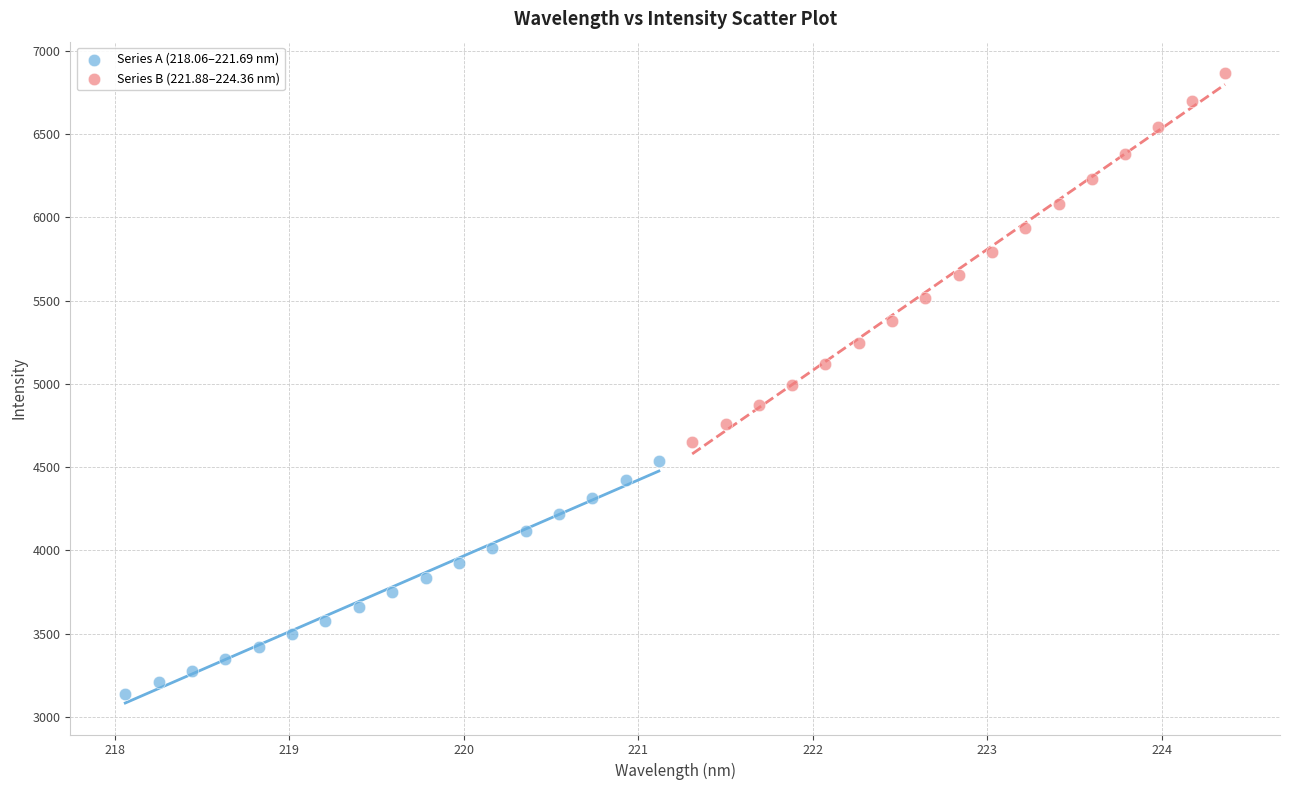

Which series contains the lowest Y value?

Series A (218.06–221.69 nm)